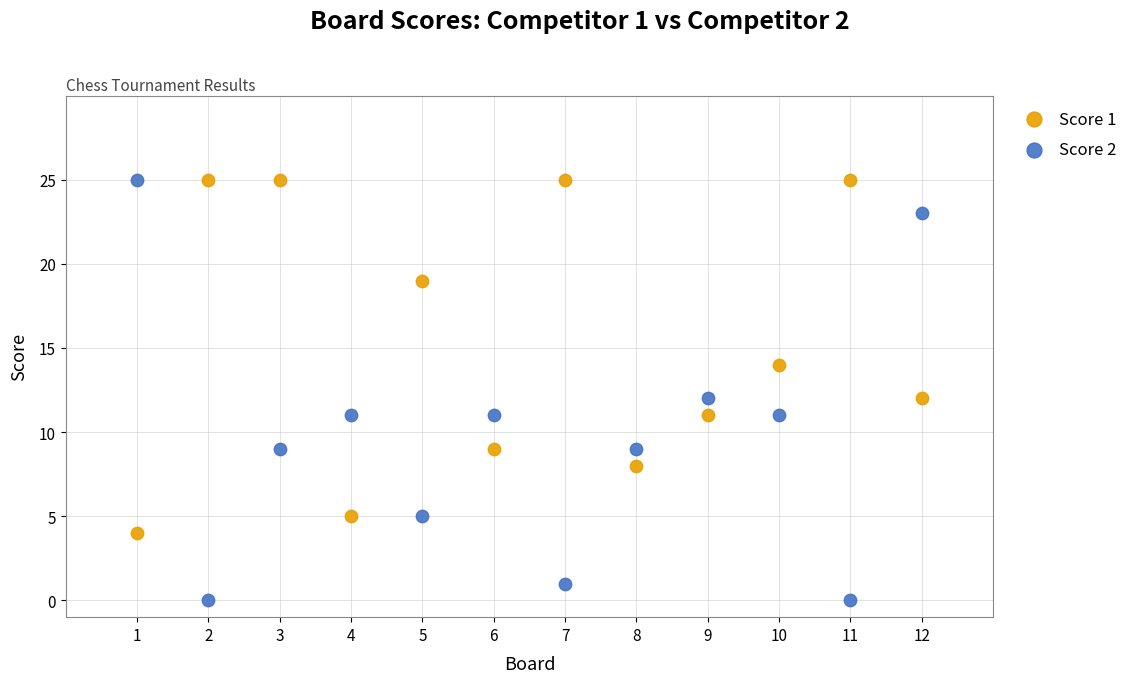

Which series contains the lowest Y value?

Score 2